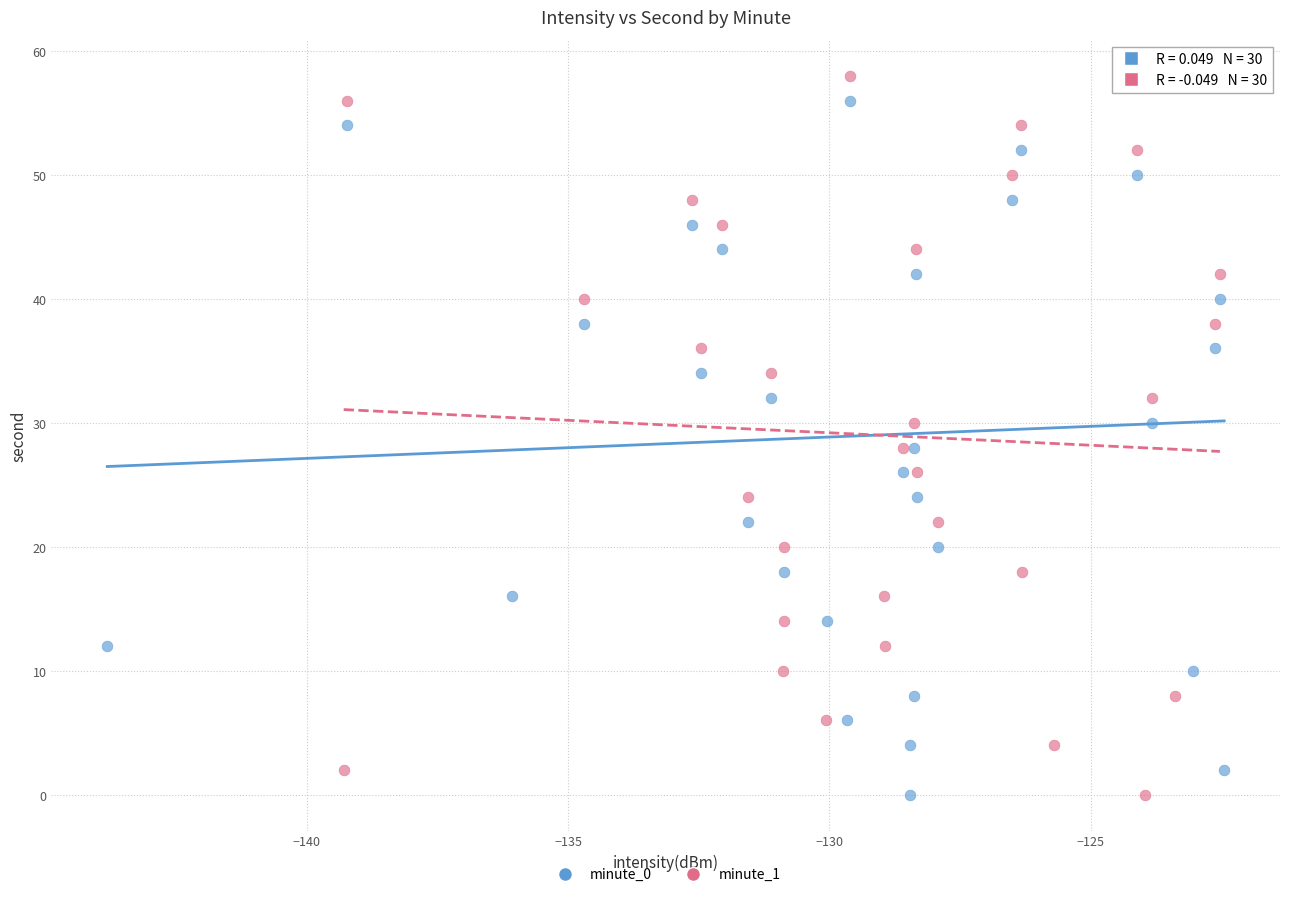

What are all the series names shown in the legend?

minute_0, minute_1